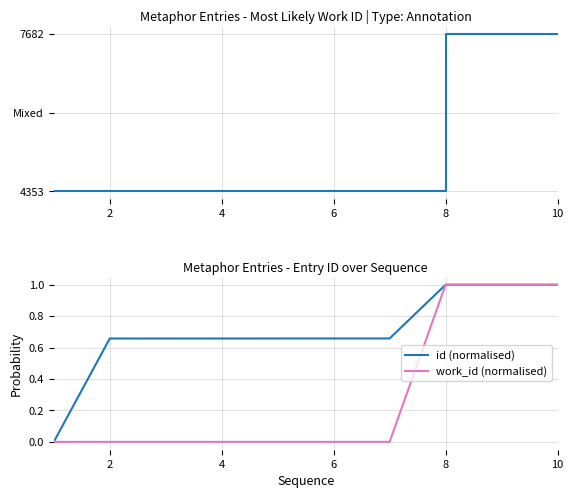

True or false: work_id and id (normalised) cross at least once.

True